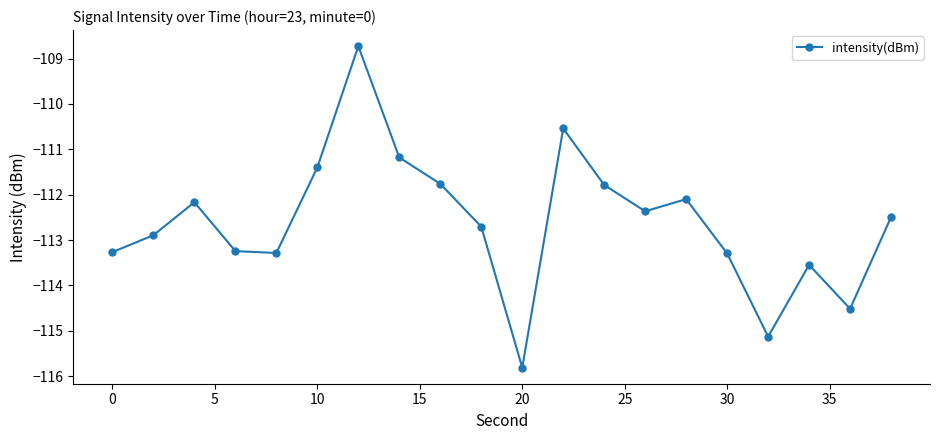

How many interior local valleys (lower than both neighbors) does the data have?

5